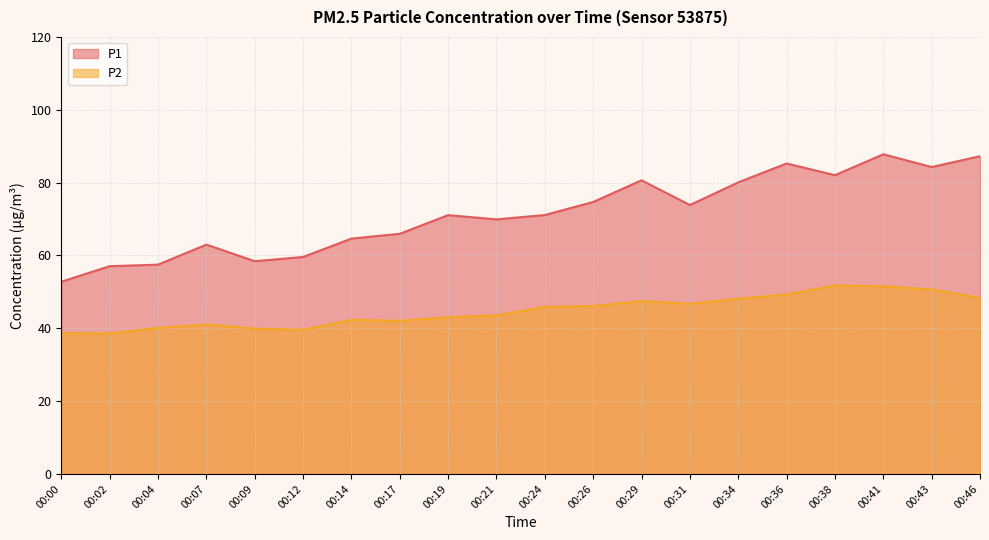

True or false: P1 and P2 cross at least once.

False